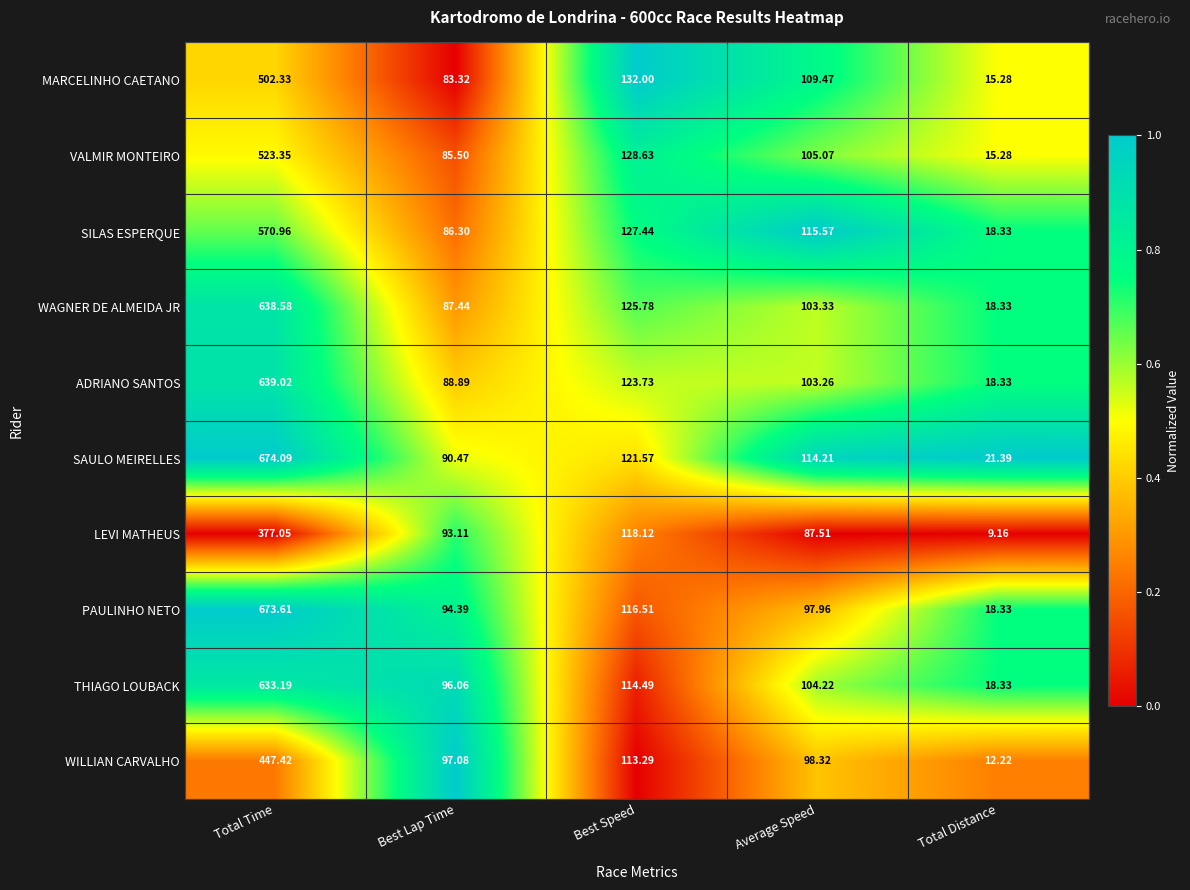

Where is SILAS ESPERQUE nearest to the value 294?

Best Speed